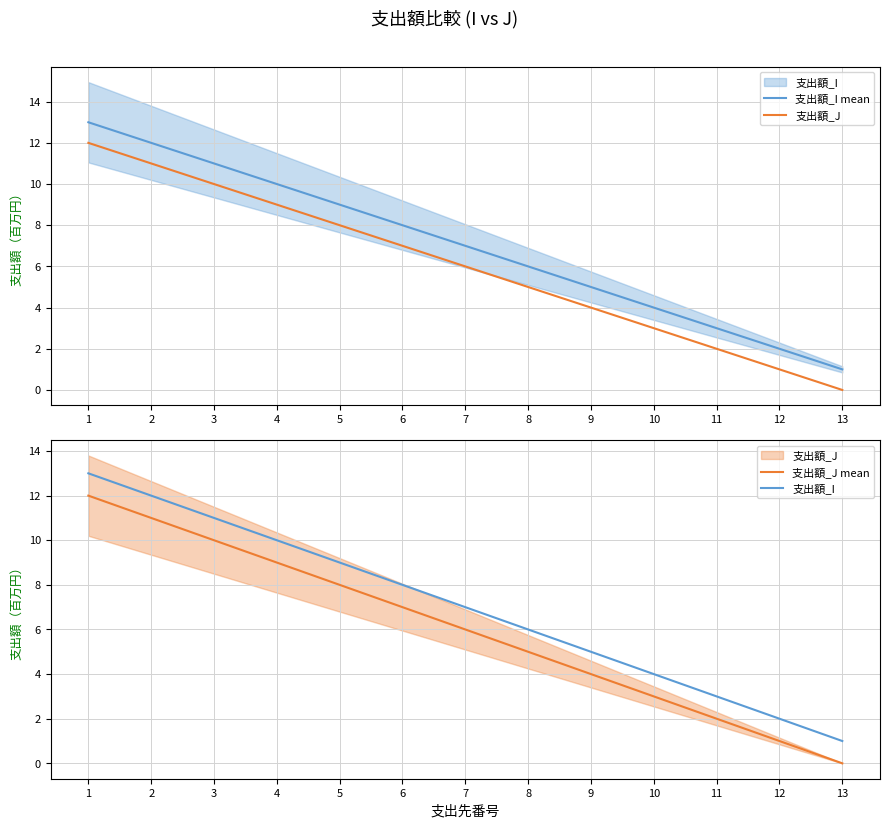

The 支出額_J mean series shows 2 at 9. True or false?

False